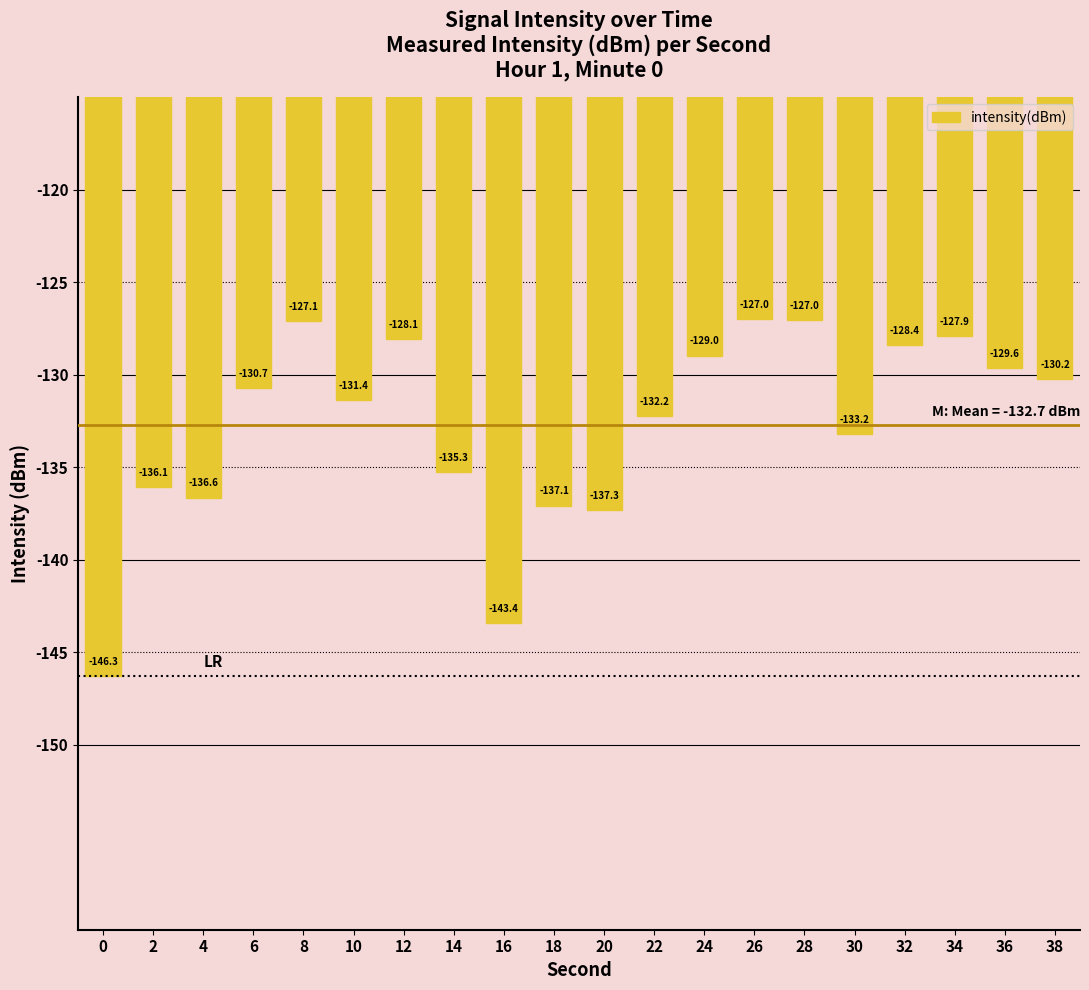

Which category has the highest value across all series?

26